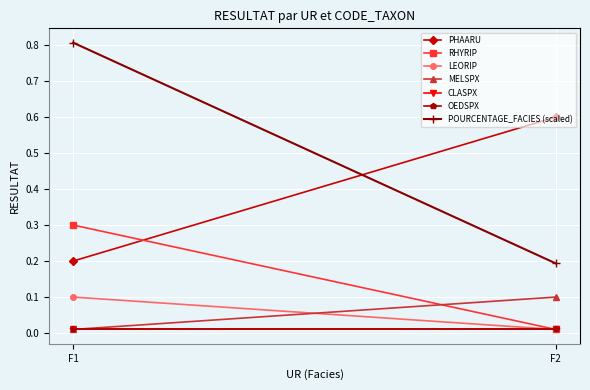

What is the difference between the maximum and minimum values in the RHYRIP series?

0.3